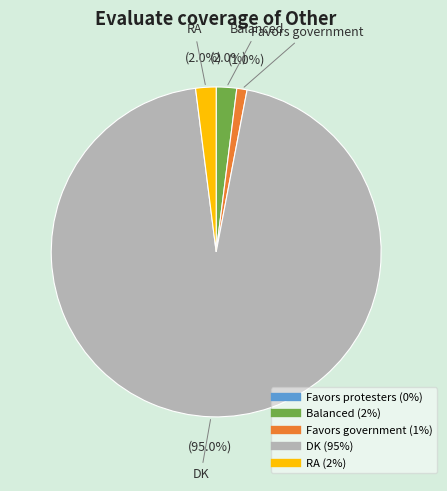

Combined, do Balanced and Favors government account for over 50%?

No